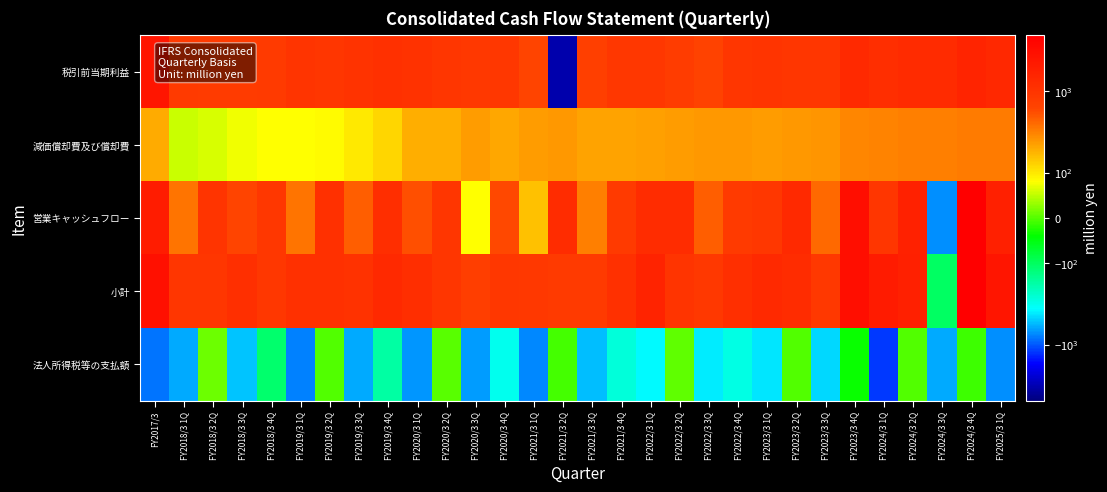

Which series has the largest range (max minus min)?

税引前当期利益